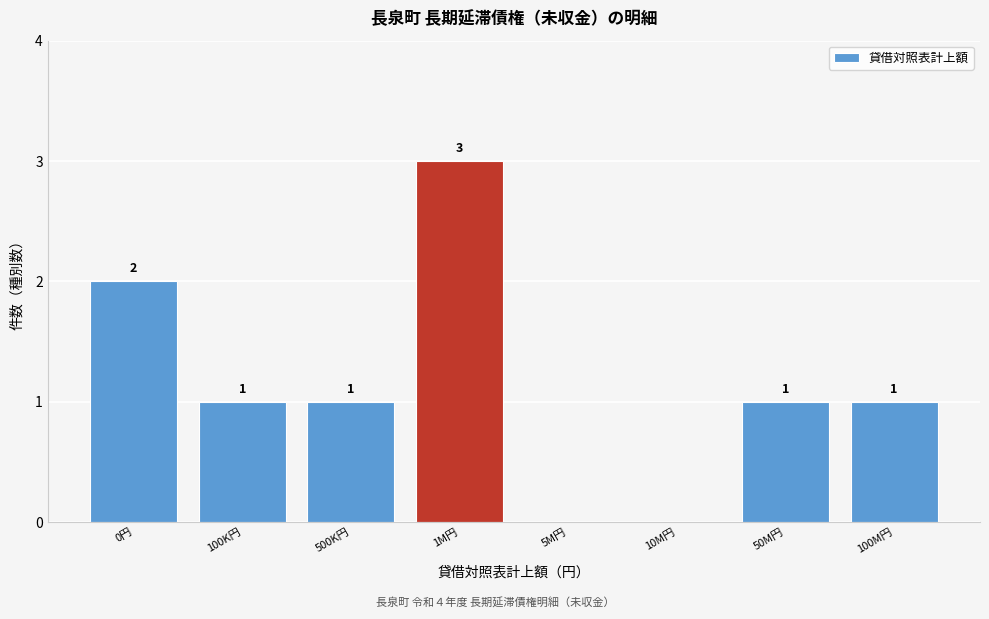

Reading left to right, extract all data points from this chart.

0円=2	100K円=1	500K円=1	1M円=3	5M円=0	10M円=0	50M円=1	100M円=1